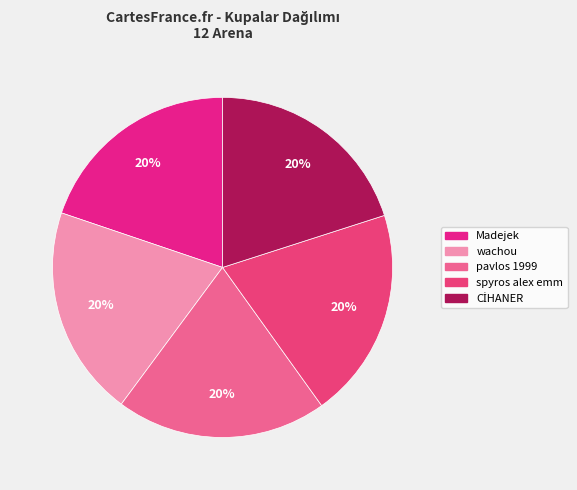

Does spyros alex emm represent more than half of the total?

No